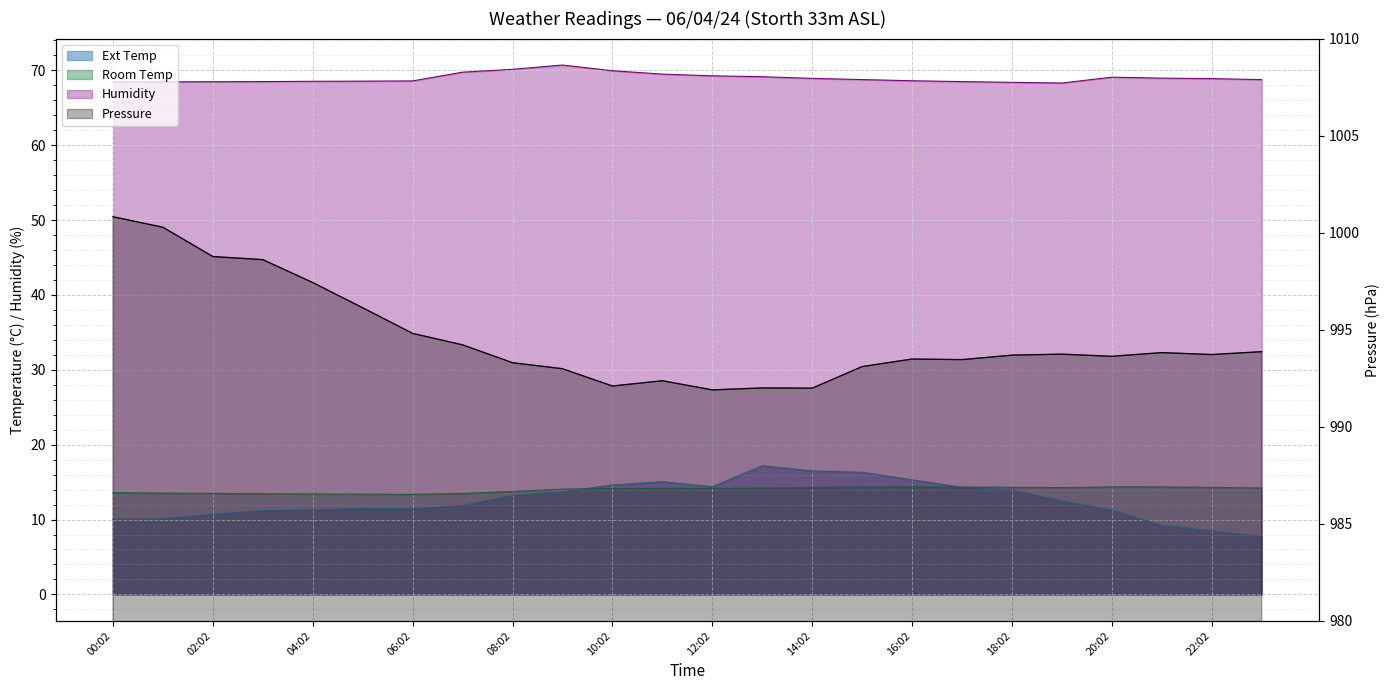

What is the label of the 24th point from the left?

23:02